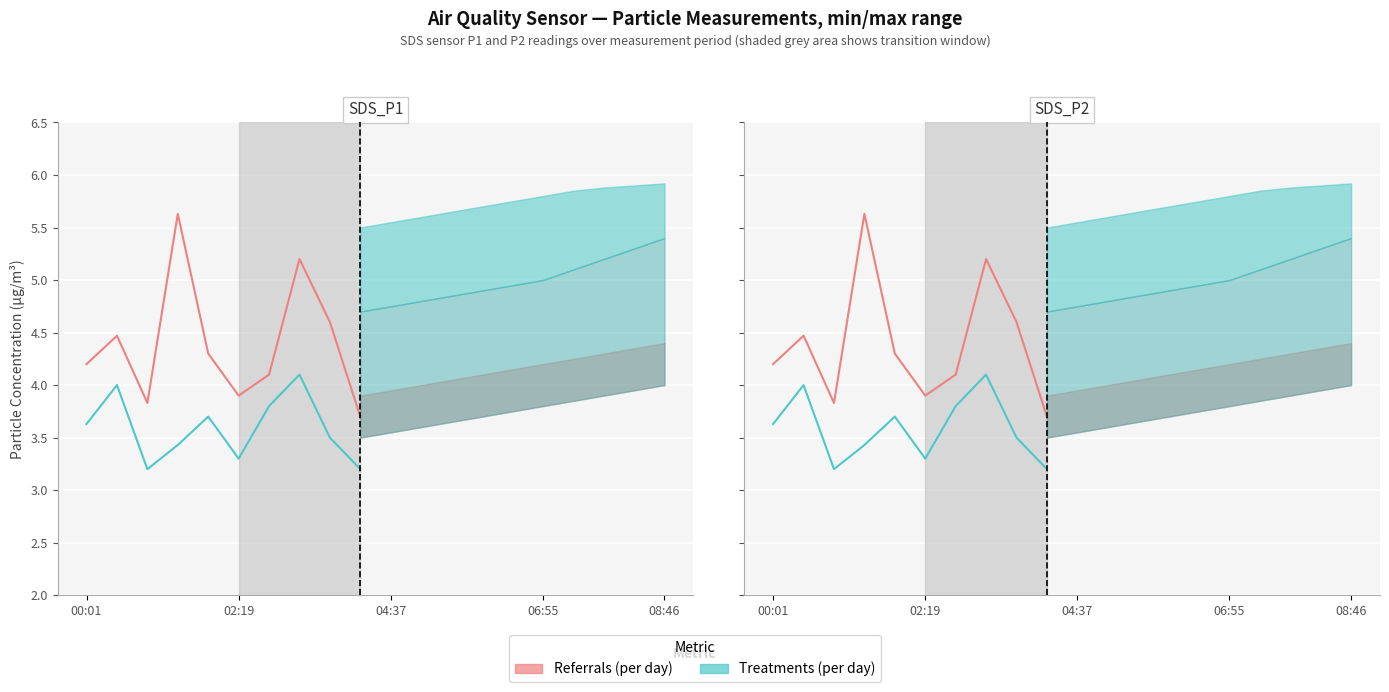

True or false: min_area_high and max_area_low intersect in this chart.

False